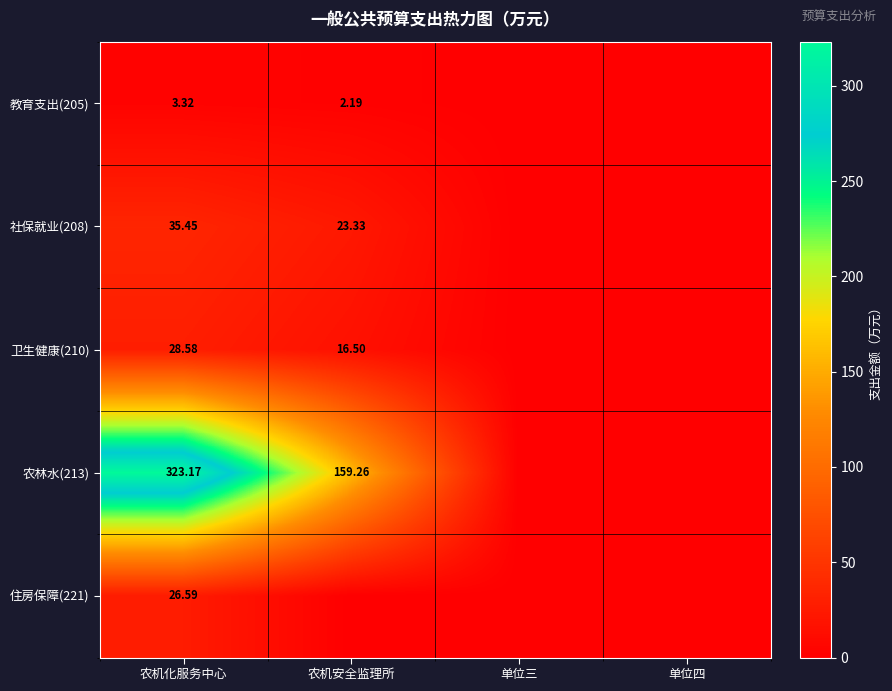

What is the spread (max minus min) of values at 农机化服务中心?

319.8